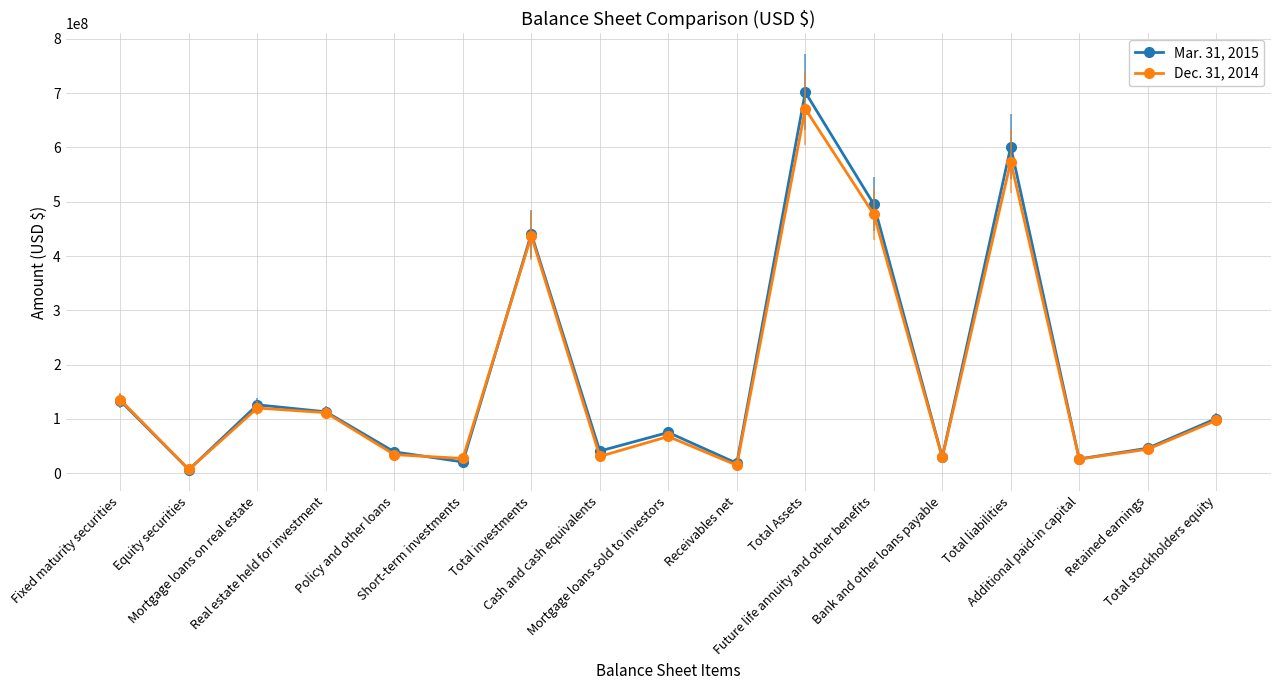

The Mar. 31, 2015 series shows 36712257 at Fixed maturity securities. True or false?

False